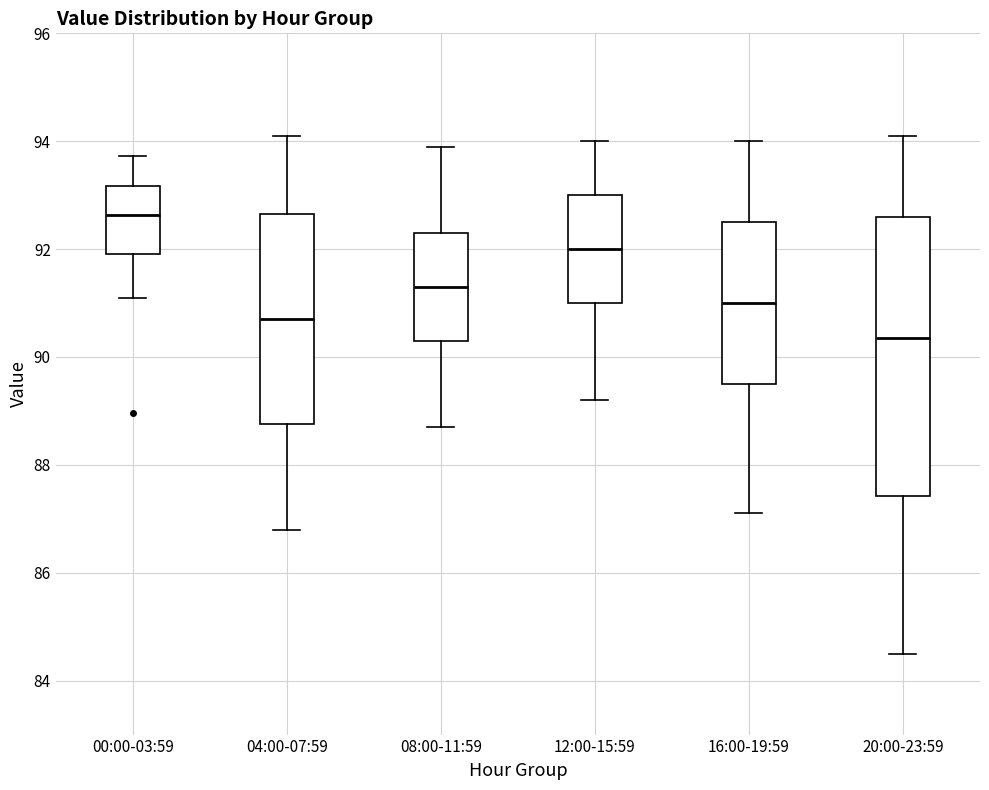

Where does the lower whisker of the box for 12:00-15:59 end on the y-axis? The values are not printed on the chart, so give them approximately, as read against the axis.

89.2